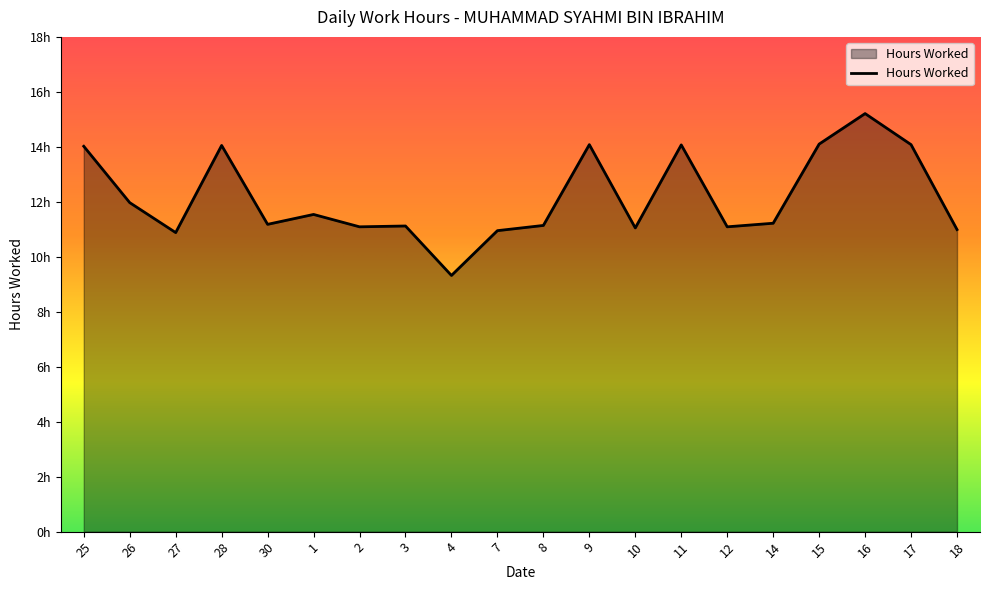

Is it true that the value at 26 is 4.0?

False